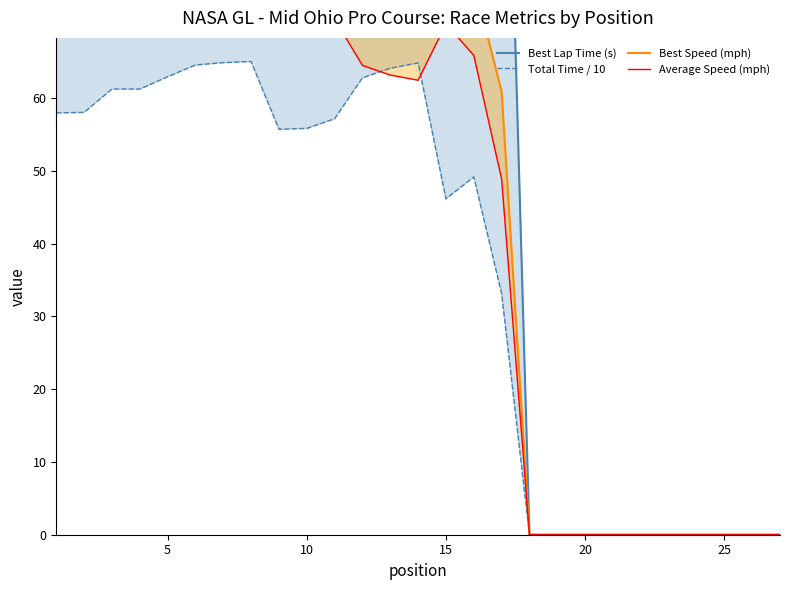

What is the total value across all series at 15?

320.8